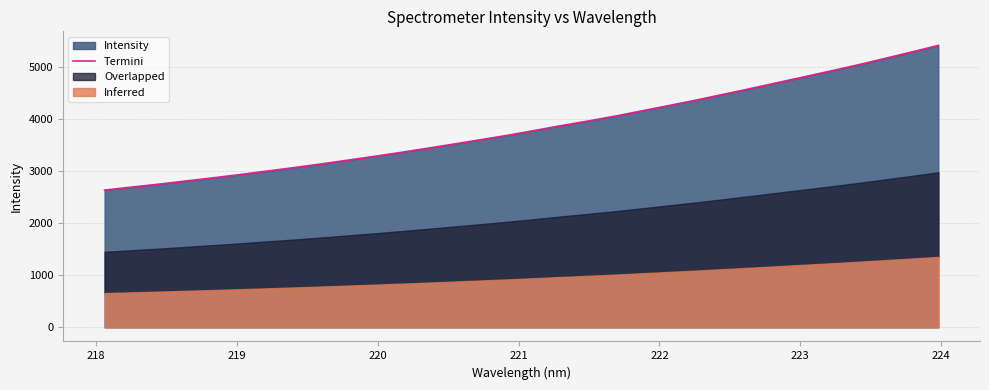

How many lines are shown in the chart?

1